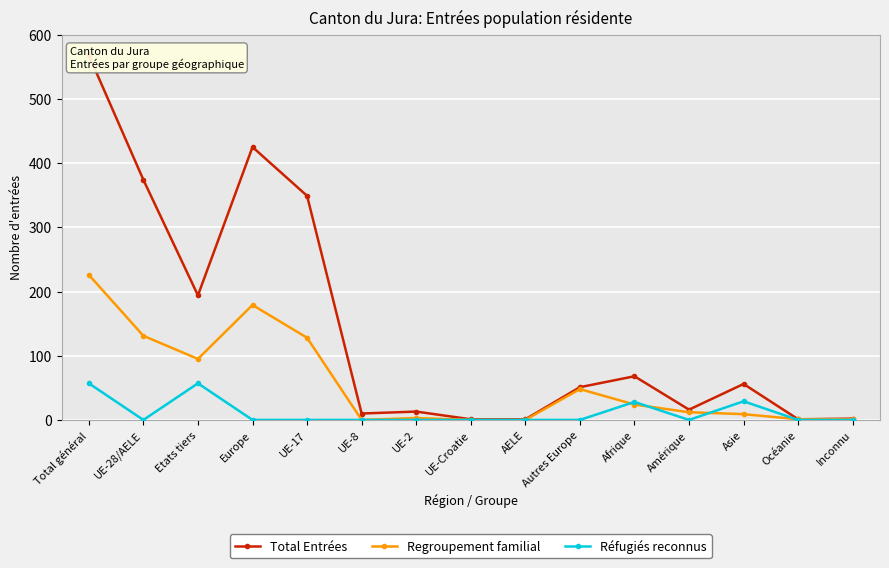

What is the sum of all Réfugiés reconnus values?

171